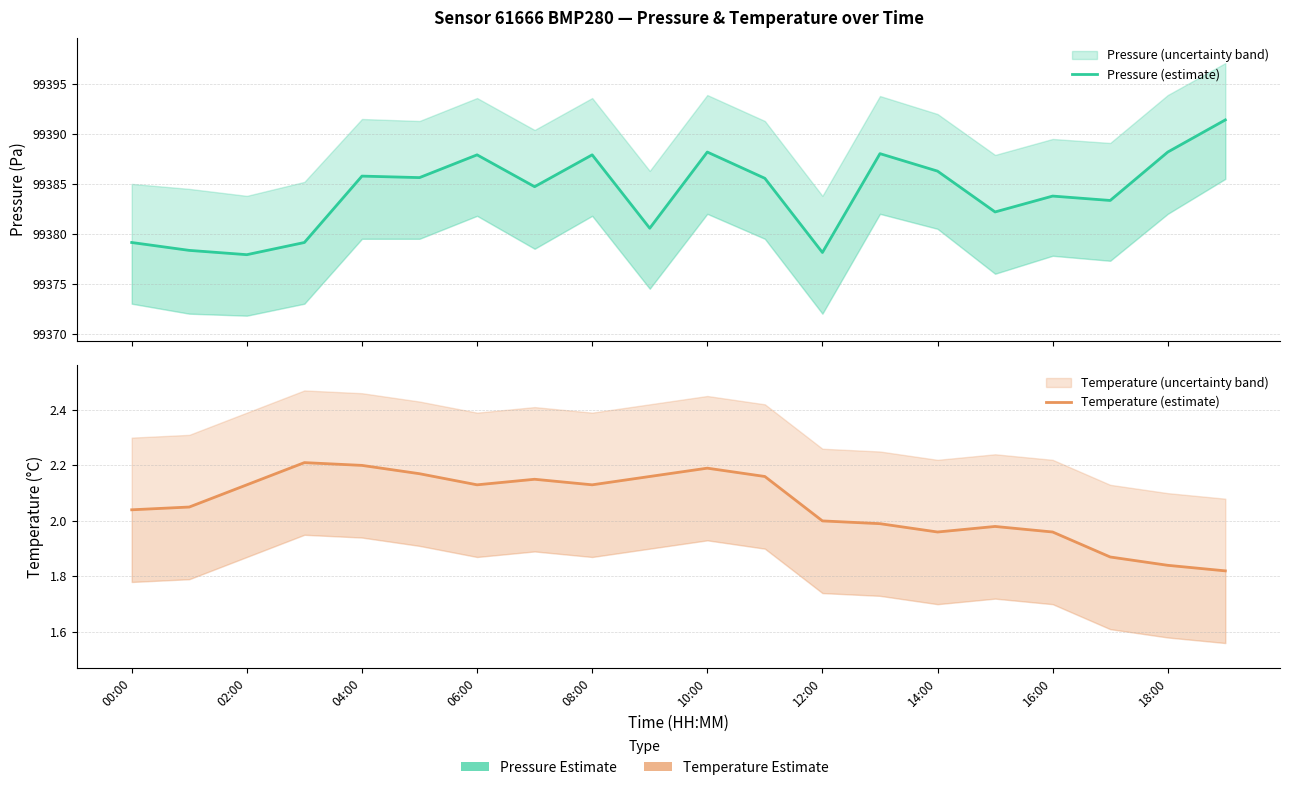

Which has a higher value, 06:00 or 11?

11